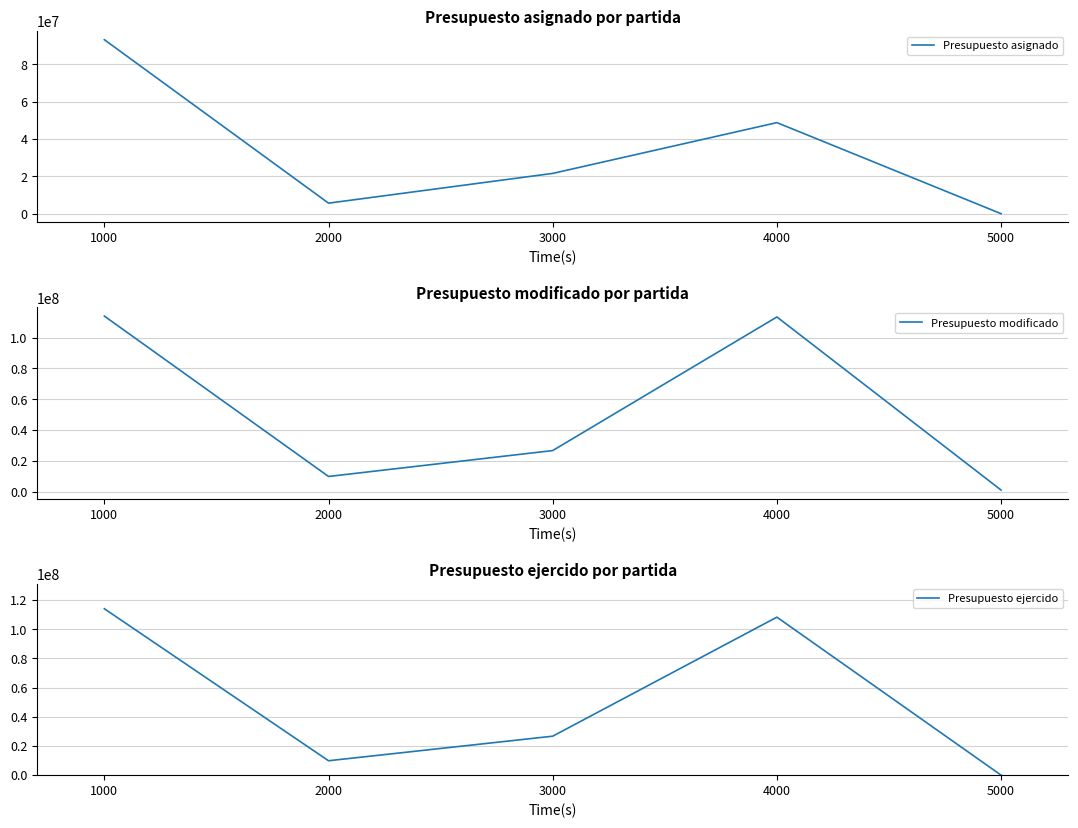

How many data points in Presupuesto asignado are less than 21587643?

2